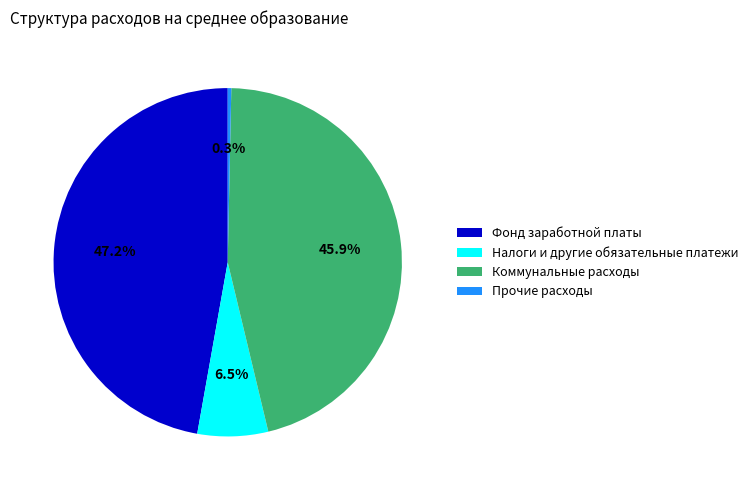

Is it true that Прочие расходы is 0% of the pie?

True